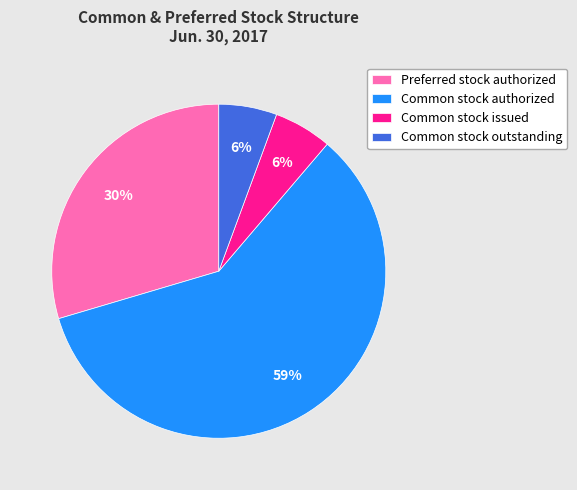

Which slice is the largest?

Common stock authorized